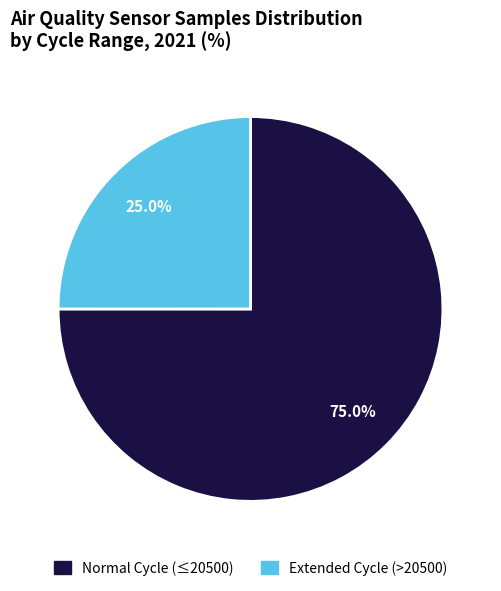

Rank the categories by value from lowest to highest.

Extended Cycle (>20500), Normal Cycle (≤20500)